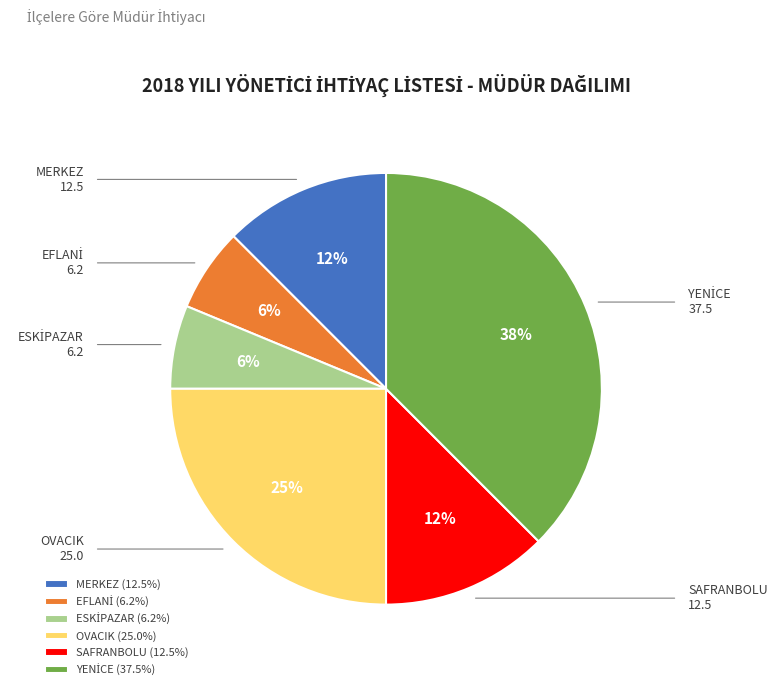

Does OVACIK (25.0%) represent more than half of the total?

No